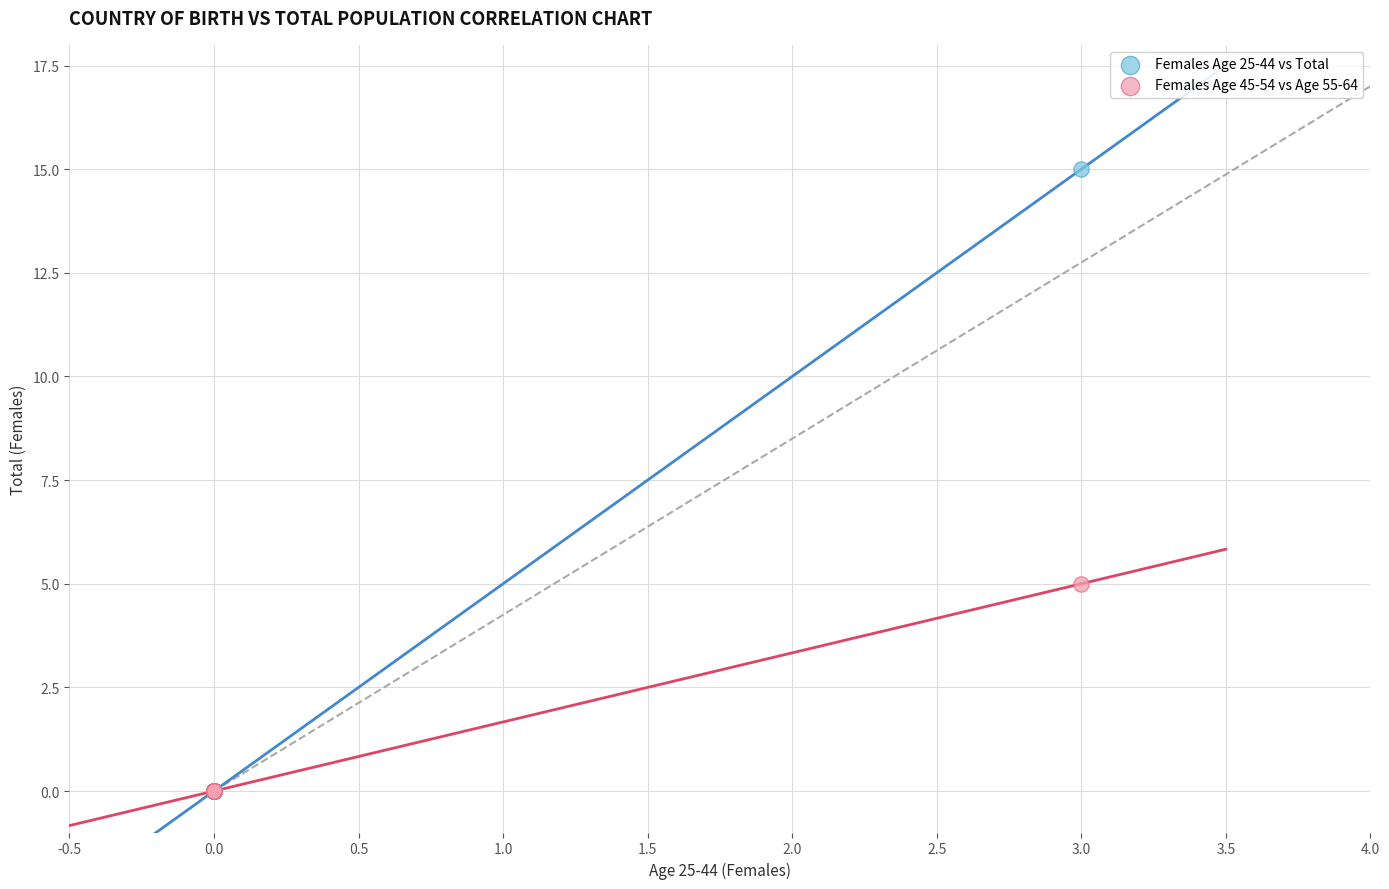

What are all the series names shown in the legend?

Females Age 25-44 vs Total, Females Age 45-54 vs Age 55-64